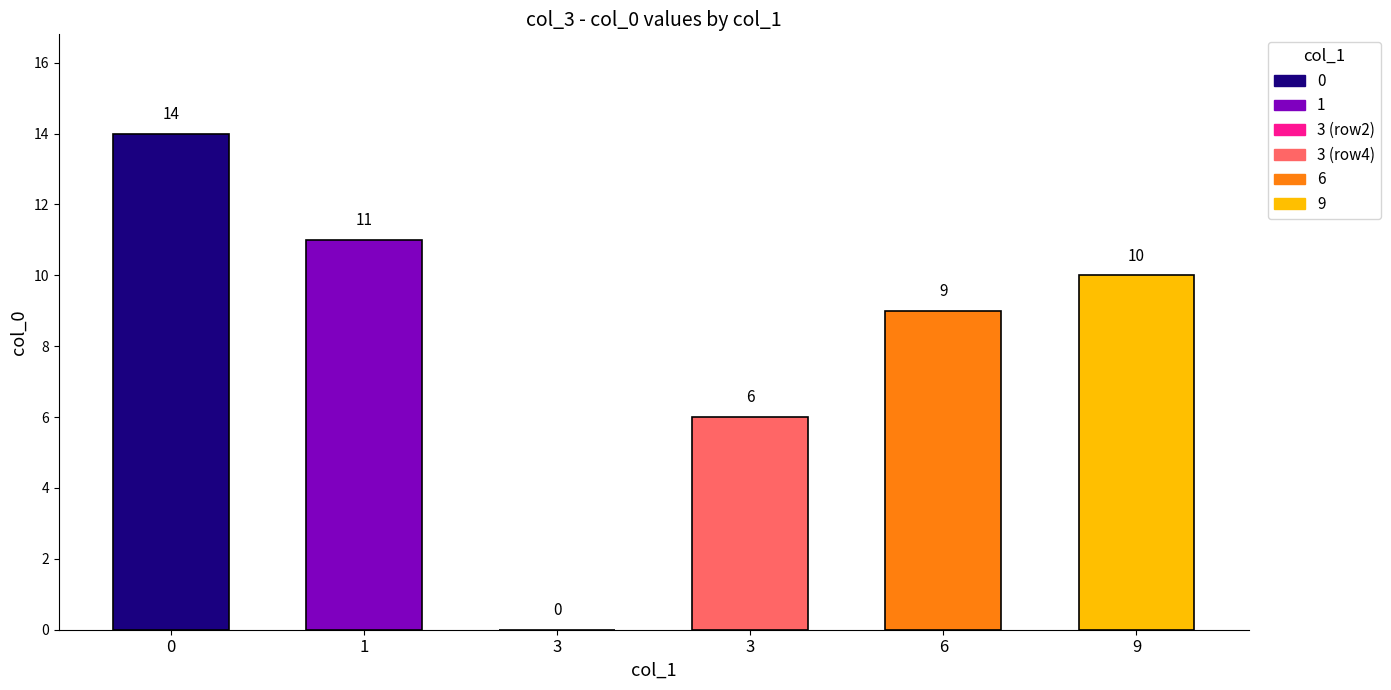

Rank the categories by value from highest to lowest.

0, 1, 9, 6, 3, 3